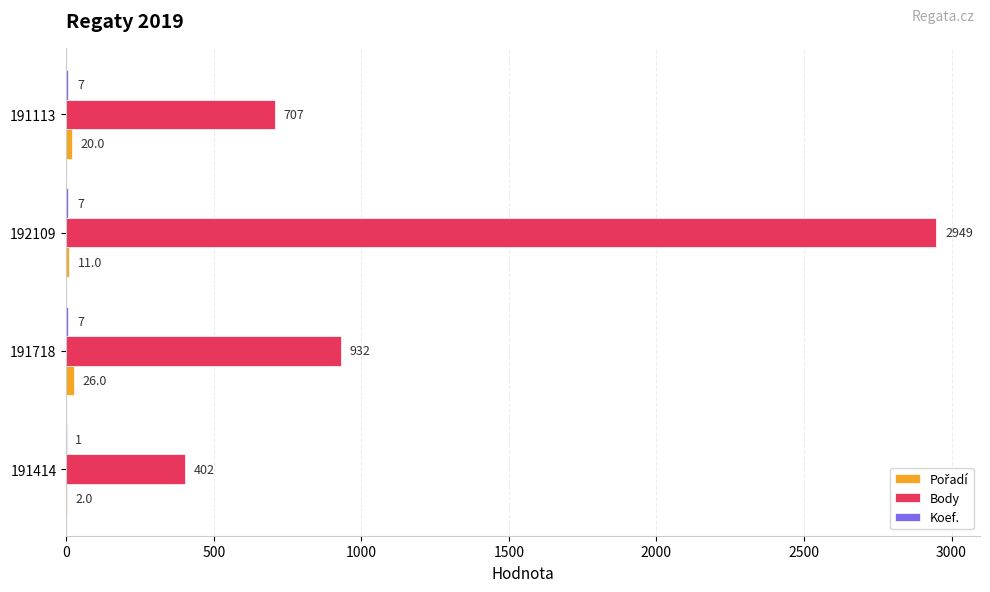

The value of Body at 191718 is 515. True or false?

False